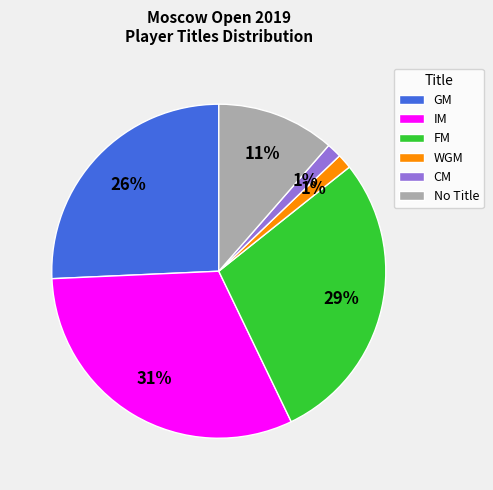

To the nearest percent, what is the average slice percentage?

17%